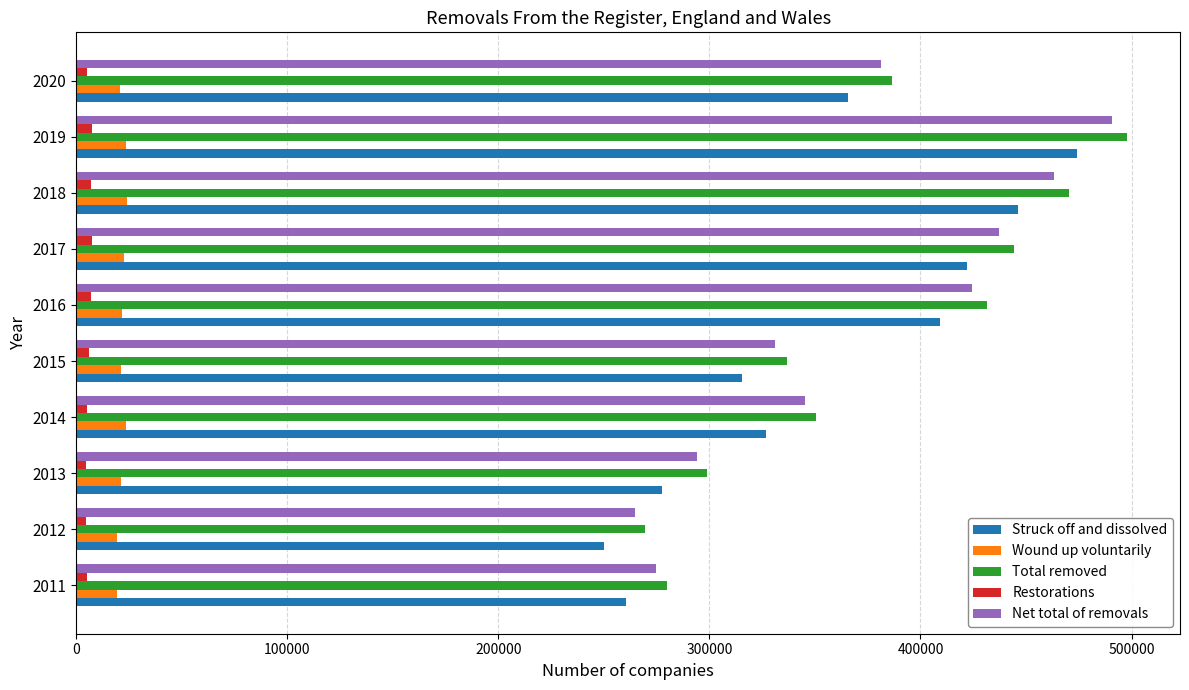

Rank the series by their maximum value, from lowest to highest.

Restorations, Wound up voluntarily, Struck off and dissolved, Net total of removals, Total removed